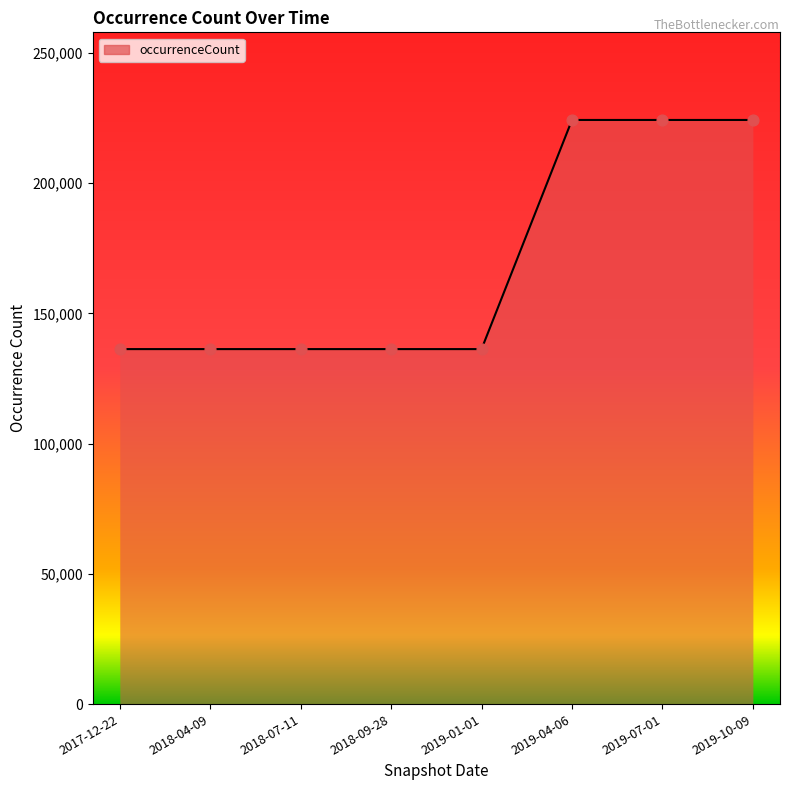

Which has a higher value, 2019-10-09 or 2017-12-22?

2019-10-09